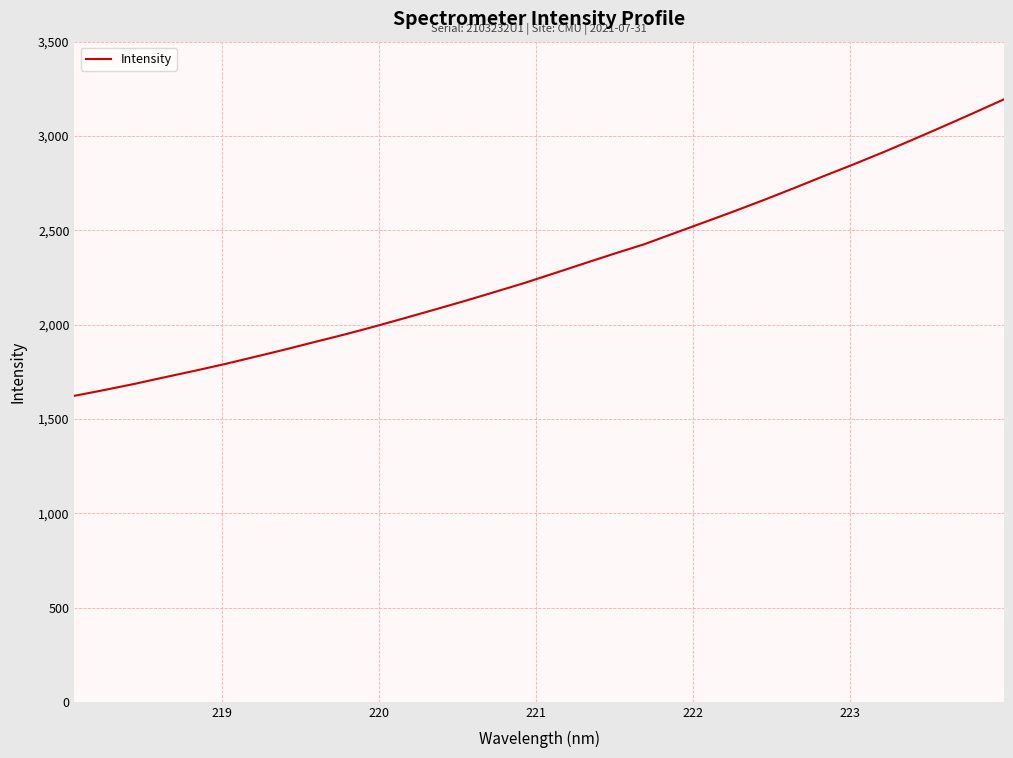

What is the difference between the maximum and minimum values?

1572.0